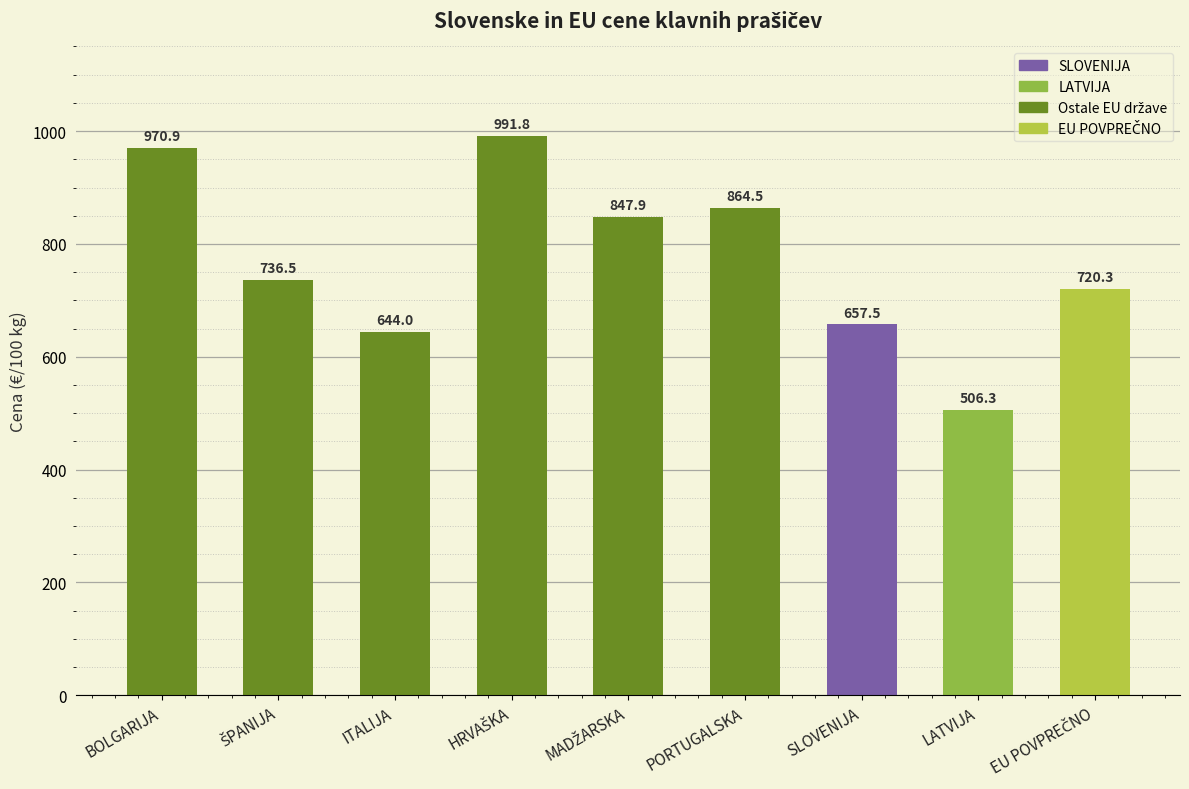

What value does the data have at ITALIJA?

644.0